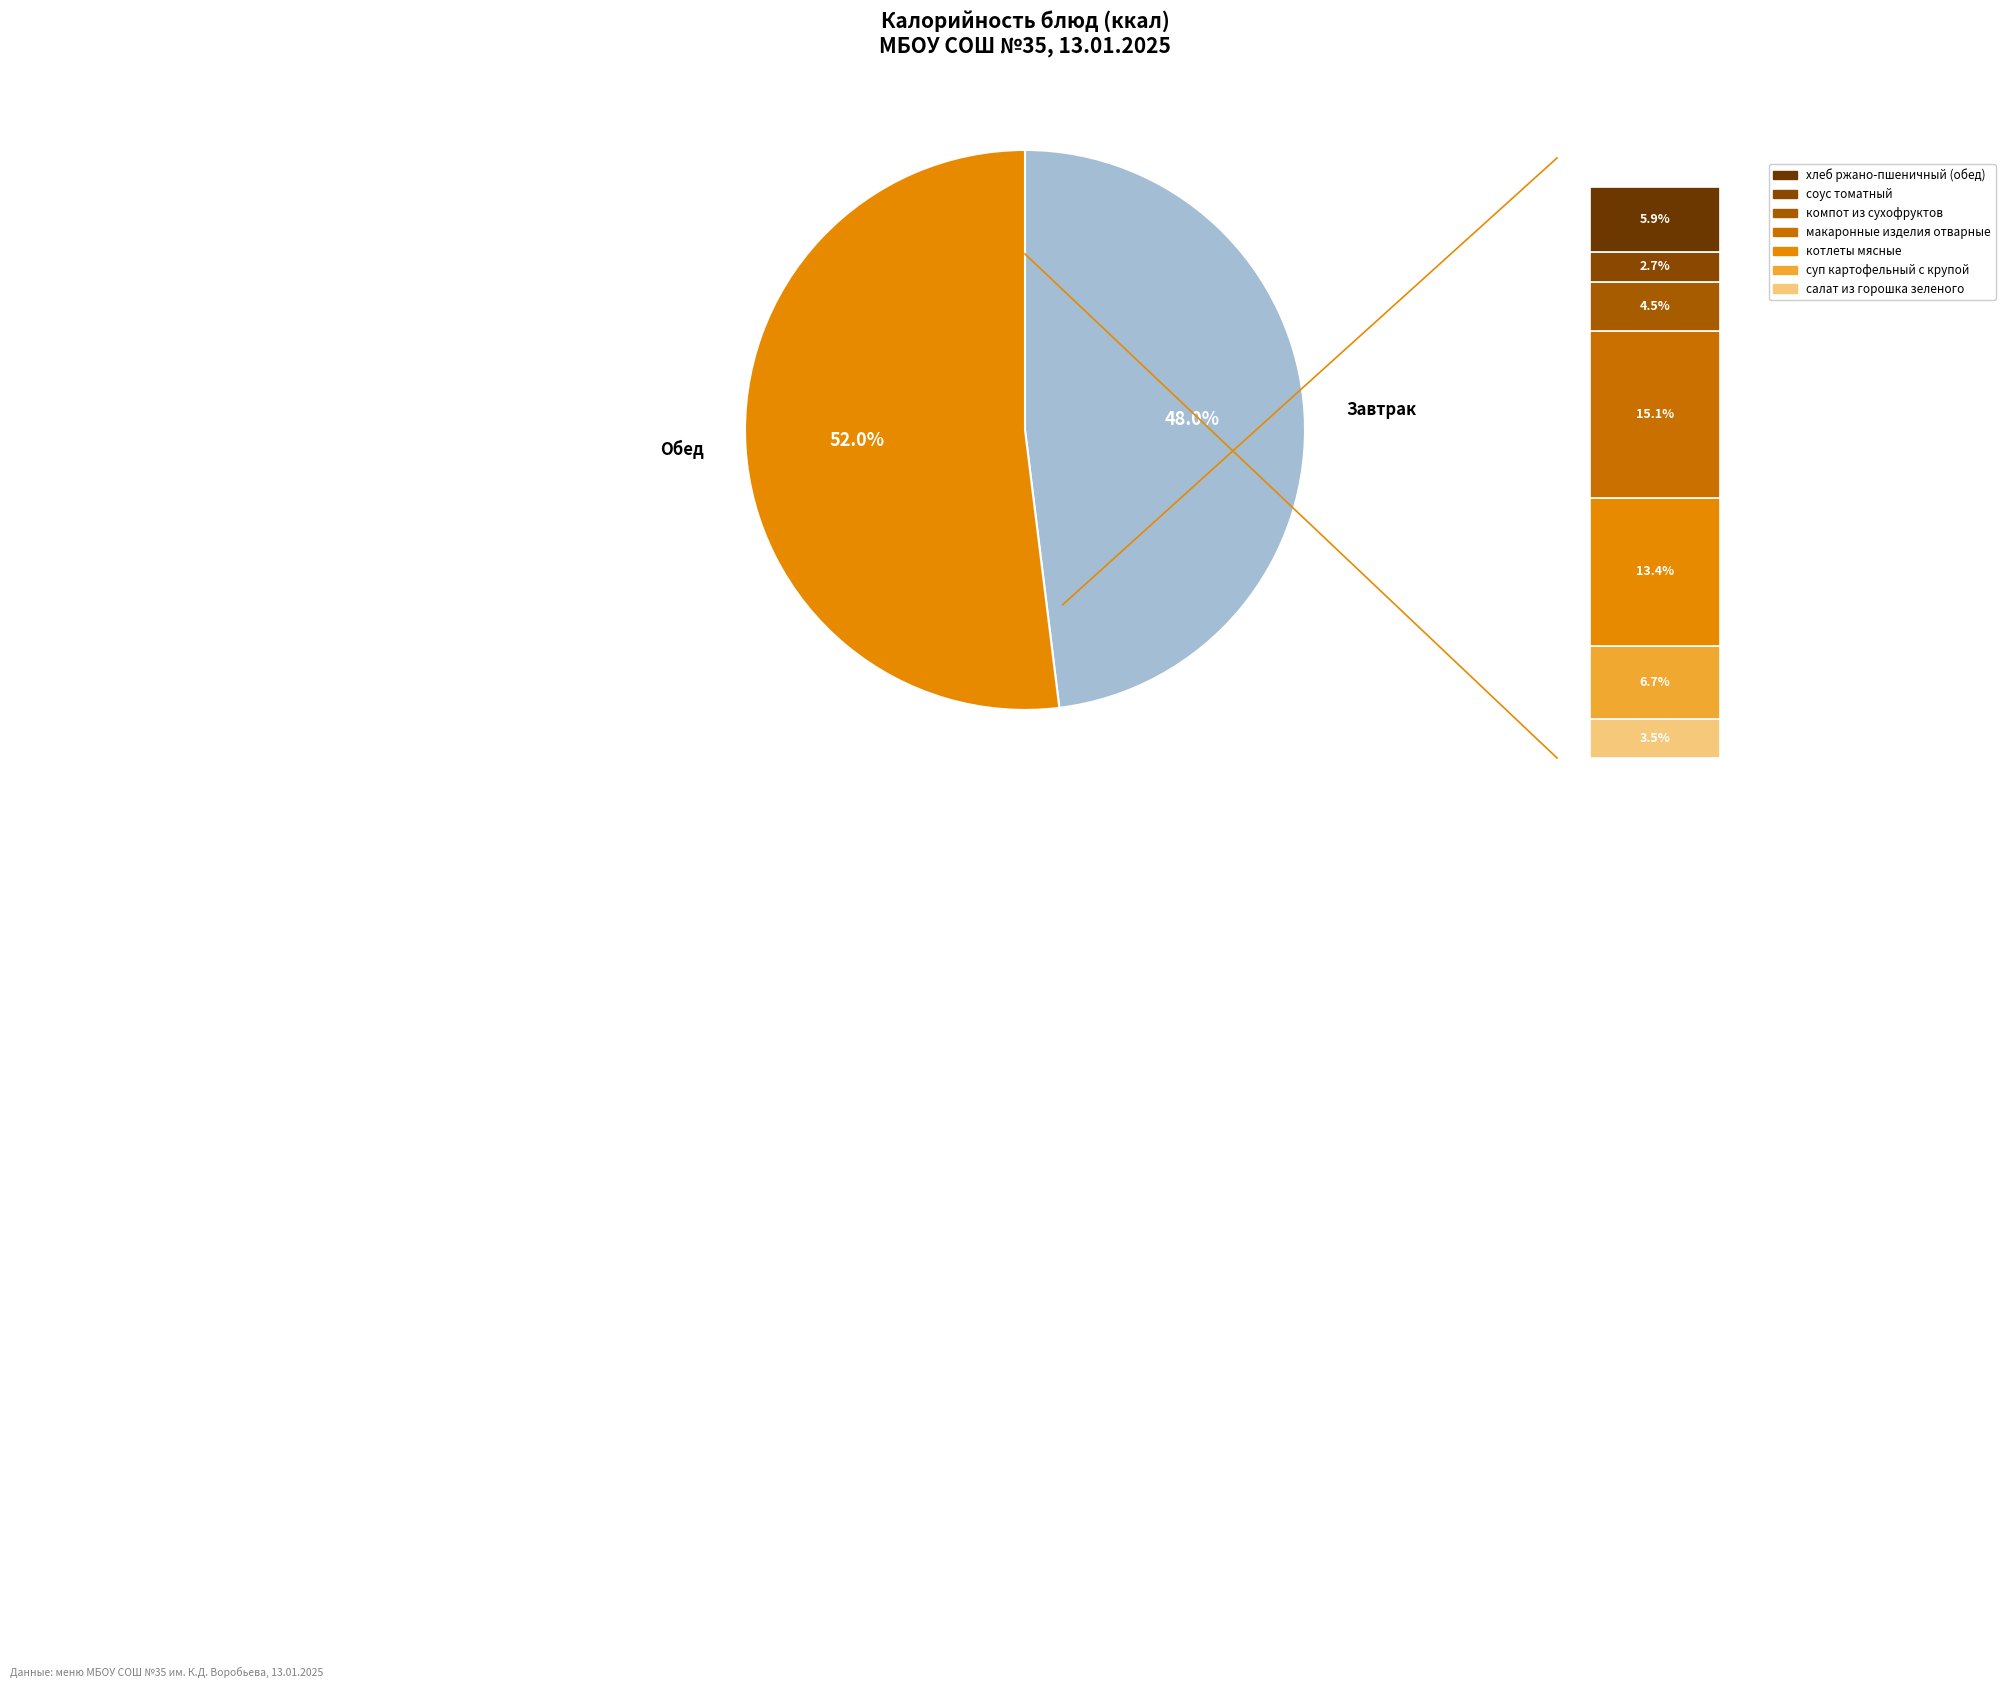

Is it true that гуляш из отварного мяса is 9% of the pie?

False